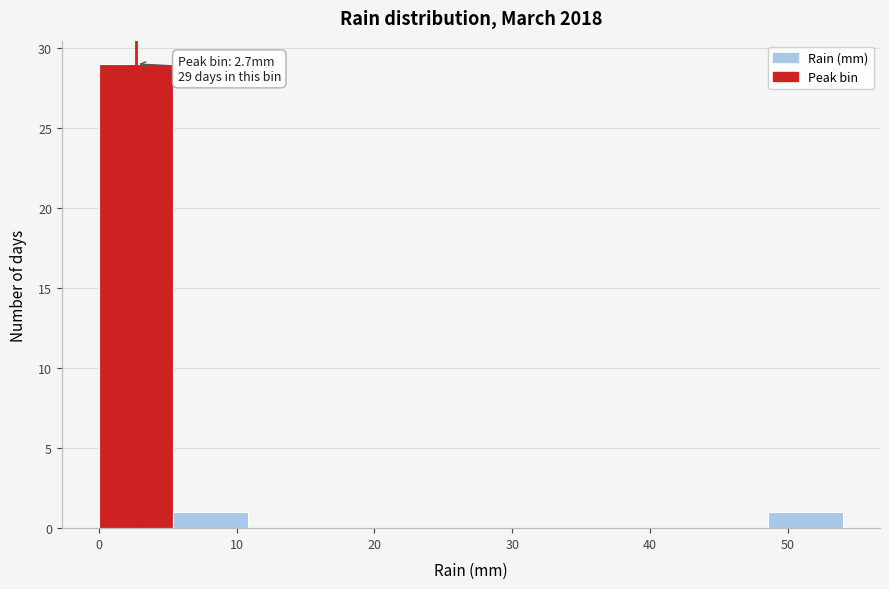

Over which range of the x-axis is the bar tallest?

0.0 to 5.4